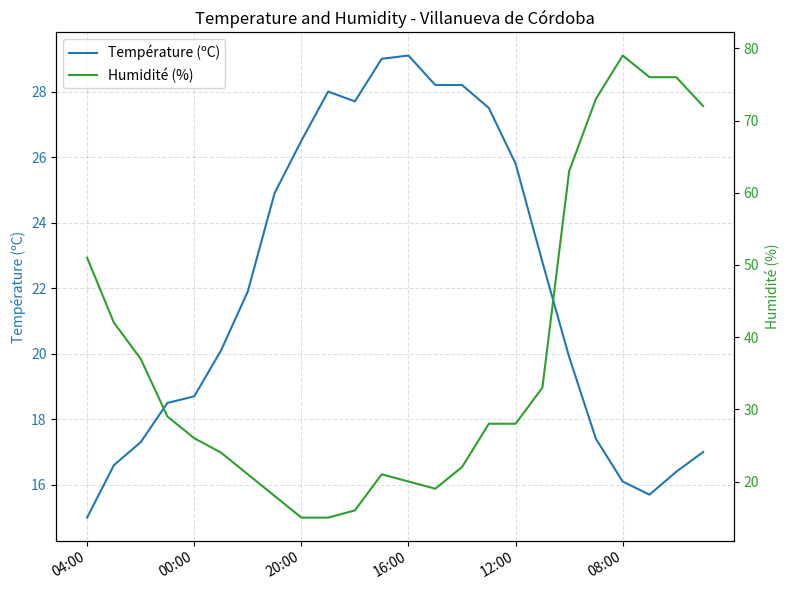

Reading left to right, what are all the values shown in this chart?

Température (ºC): 15.0	16.6	17.3	18.5	18.7	20.1	21.9	24.9	26.5	28.0	27.7	29.0	29.1	28.2	28.2	27.5	25.8	22.8	19.9	17.4	16.1	15.7	16.4	17.0
Humidité (%): 51.0	42.0	37.0	29.0	26.0	24.0	21.0	18.0	15.0	15.0	16.0	21.0	20.0	19.0	22.0	28.0	28.0	33.0	63.0	73.0	79.0	76.0	76.0	72.0